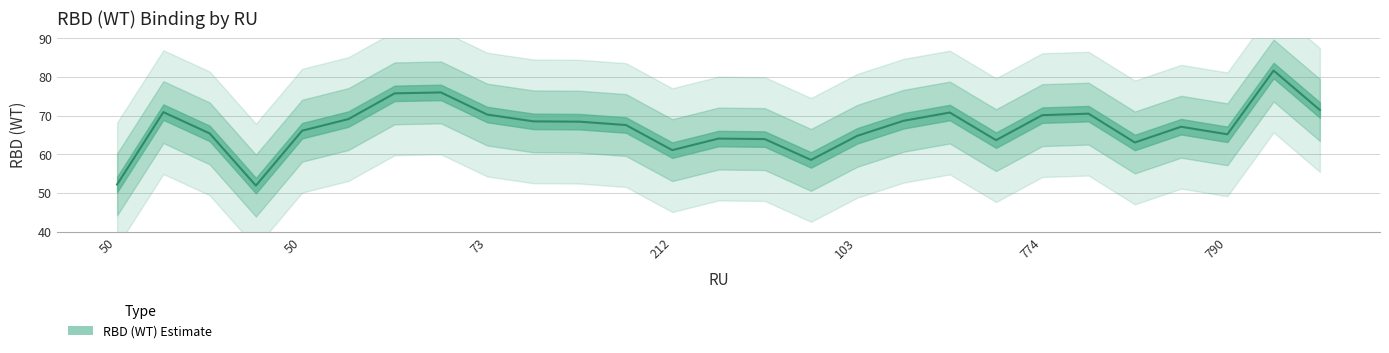

The chart shows a value of 104.3 at 774. True or false?

False